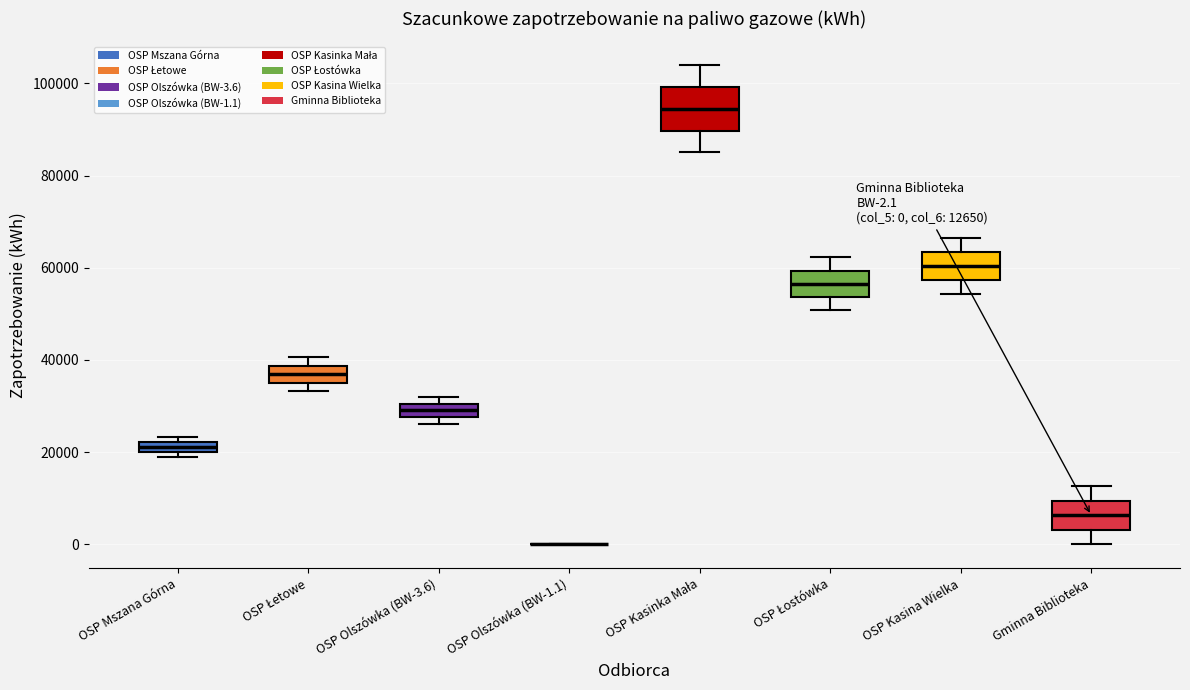

Comparing the boxes themselves (not the whiskers), which one is the tallest?

OSP Kasinka Mała